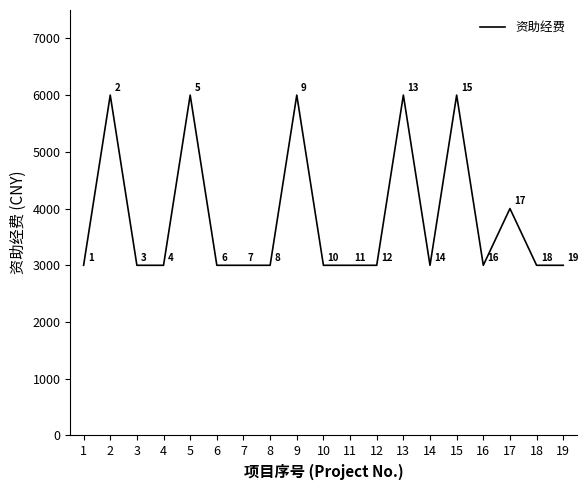

What is the greatest value displayed?

6000